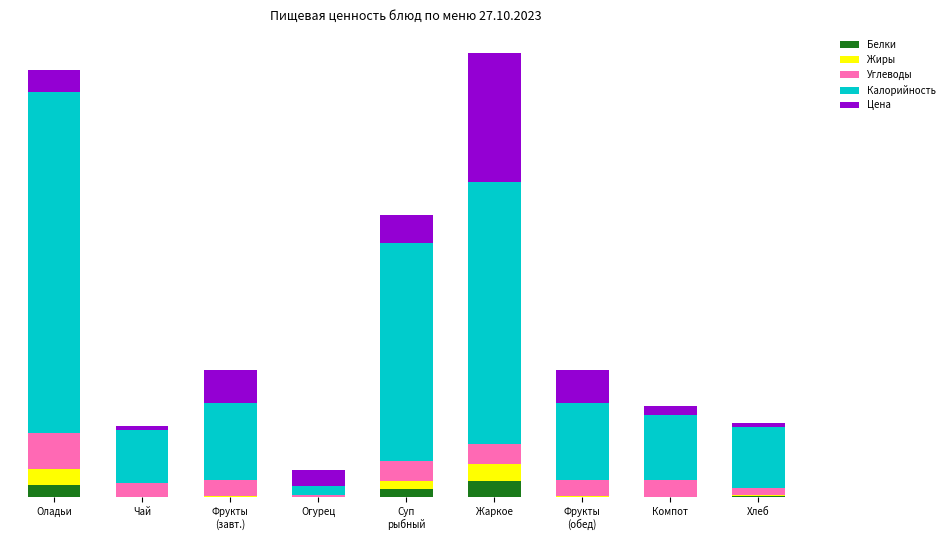

The Белки series shows 0.2 at Чай. True or false?

True